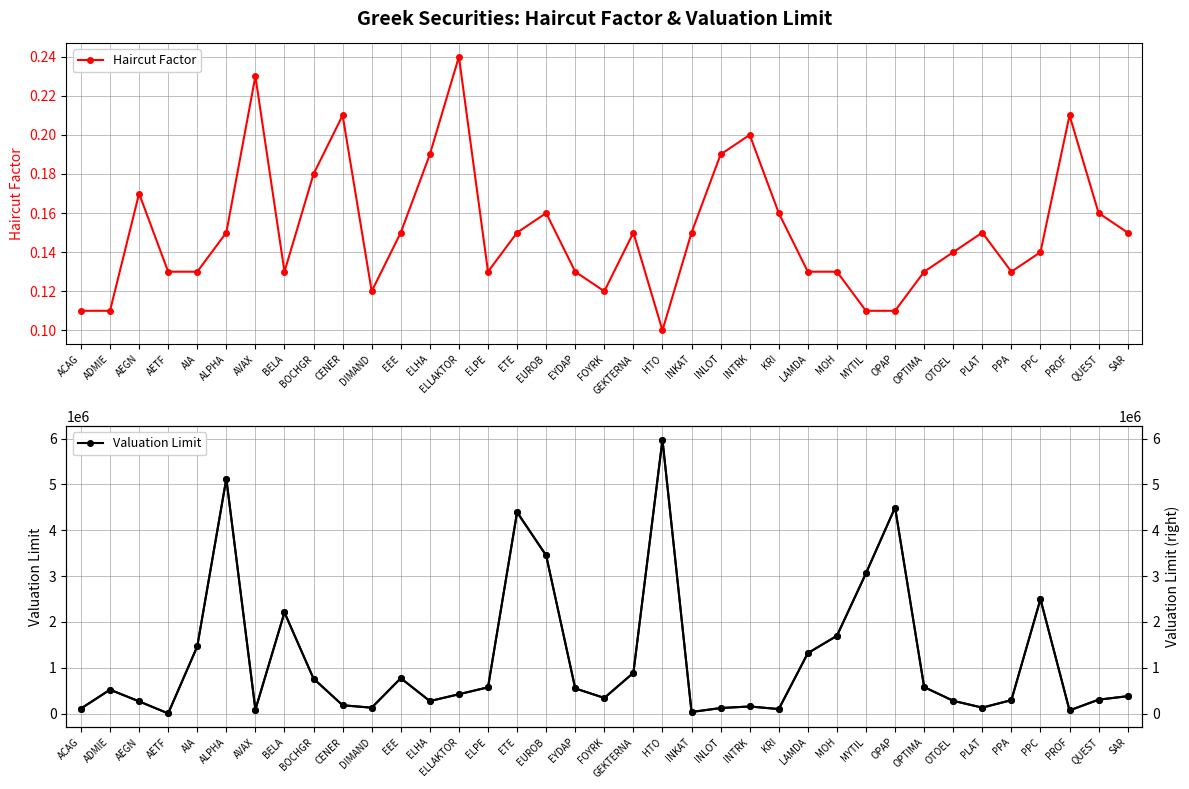

The value of Haircut Factor at ELHA is 0.3. True or false?

False